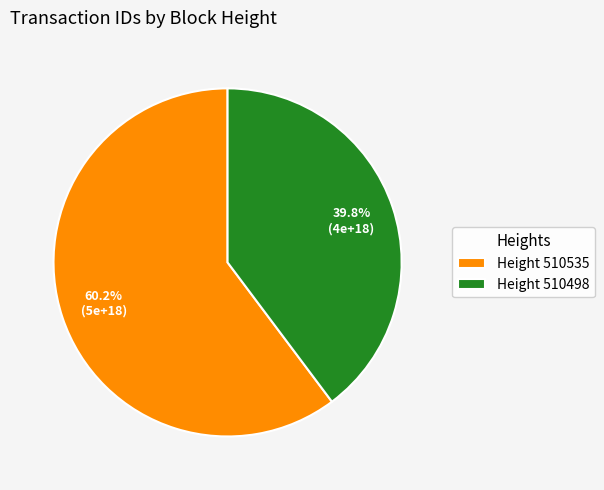

How many segments does this pie chart have?

2